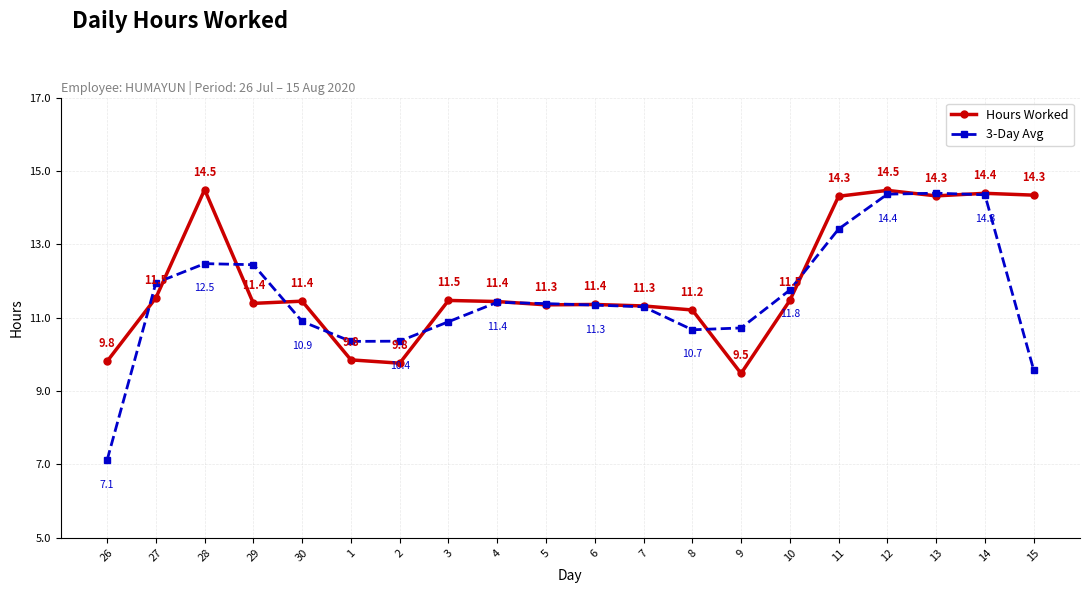

At which category is the sum across all series the highest?

12